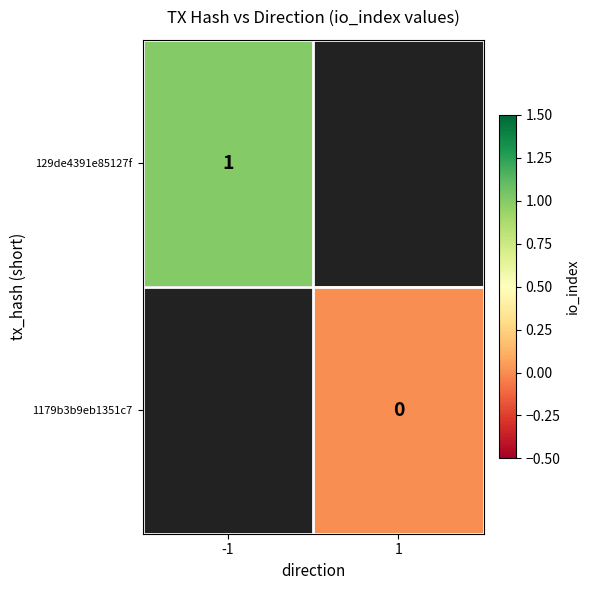

The value of 129de4391e85127f at -1 is 2. True or false?

False